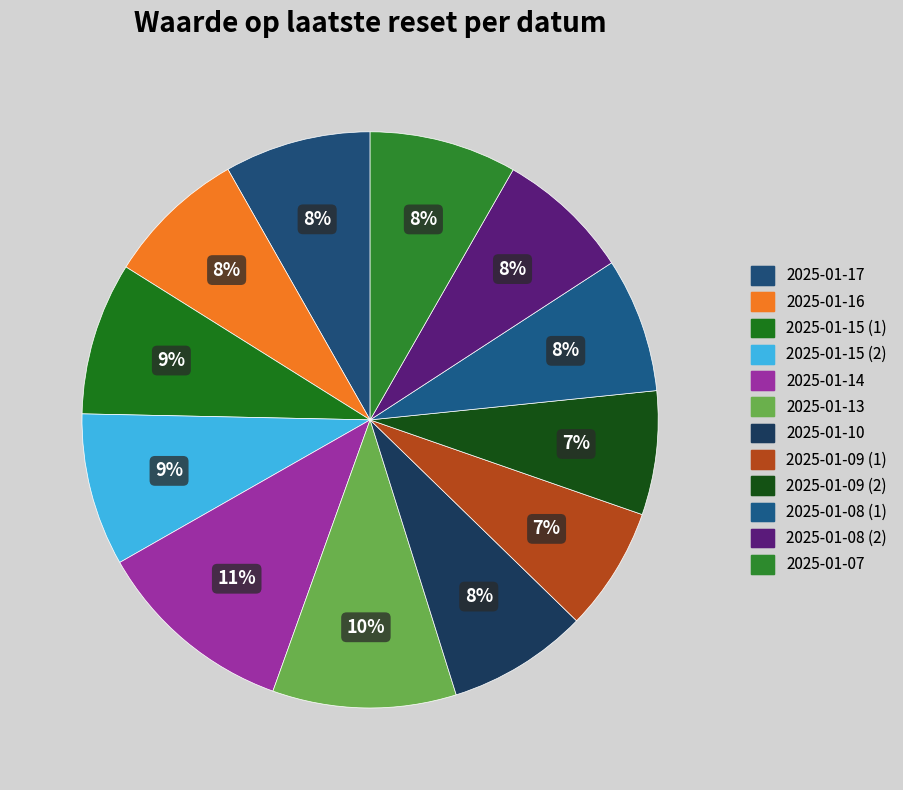

Which slice is the largest?

2025-01-14